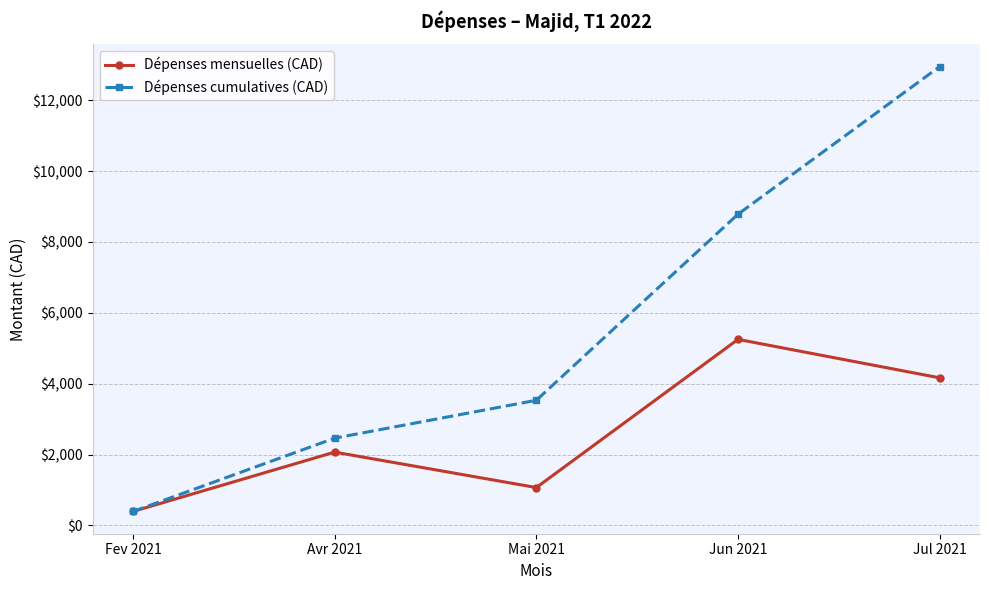

Where is the first local minimum for Dépenses mensuelles (CAD)?

Mai 2021